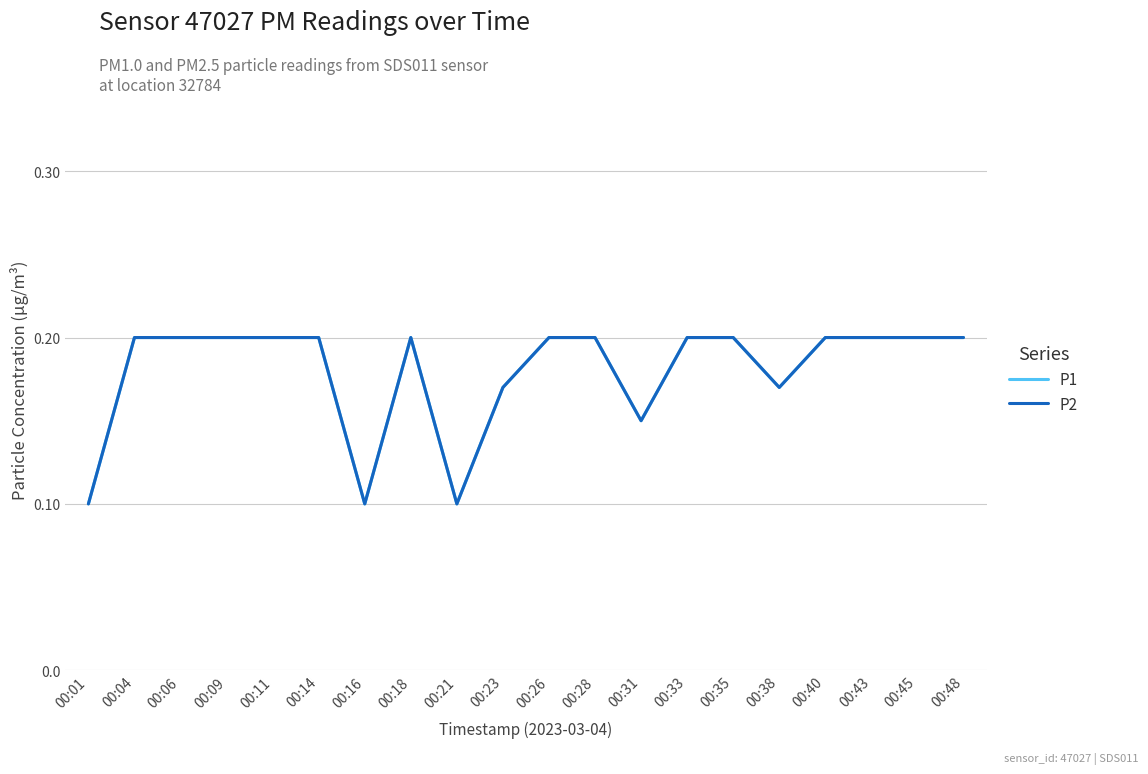

Does the chart have visible grid lines?

Yes